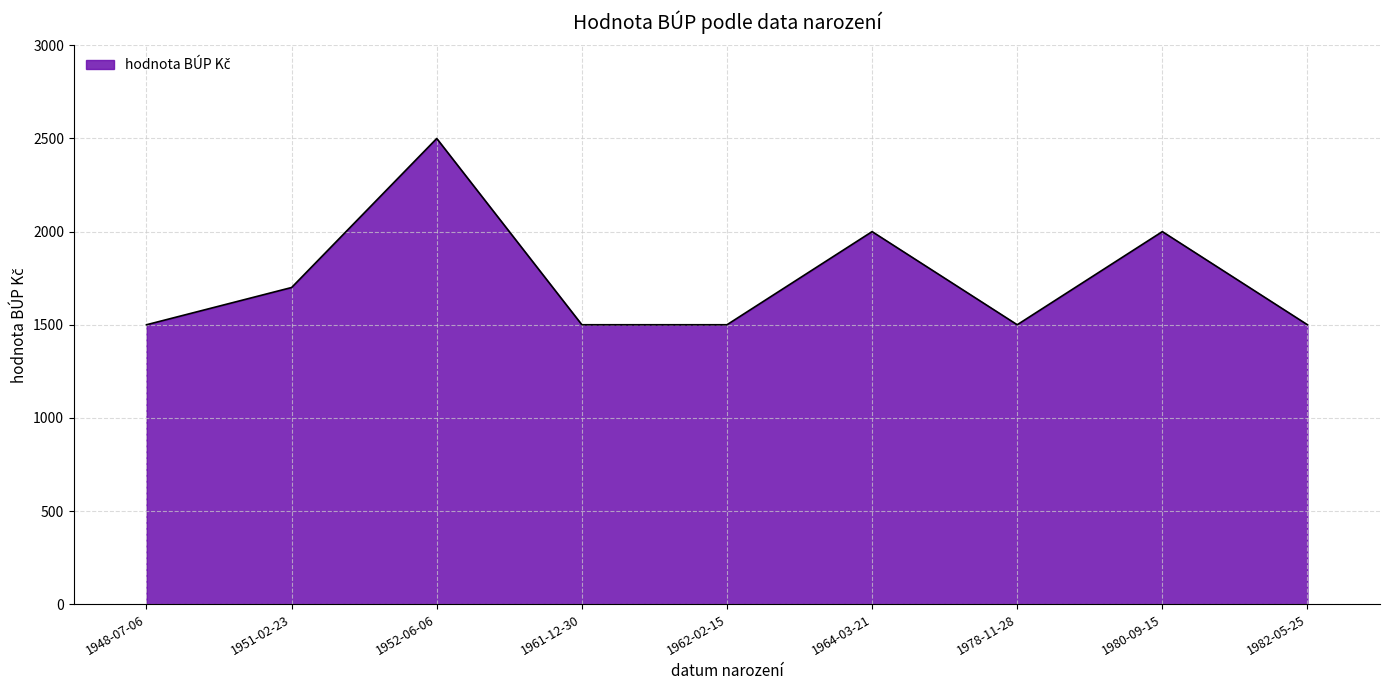

Where is the first local maximum?

1952-06-06